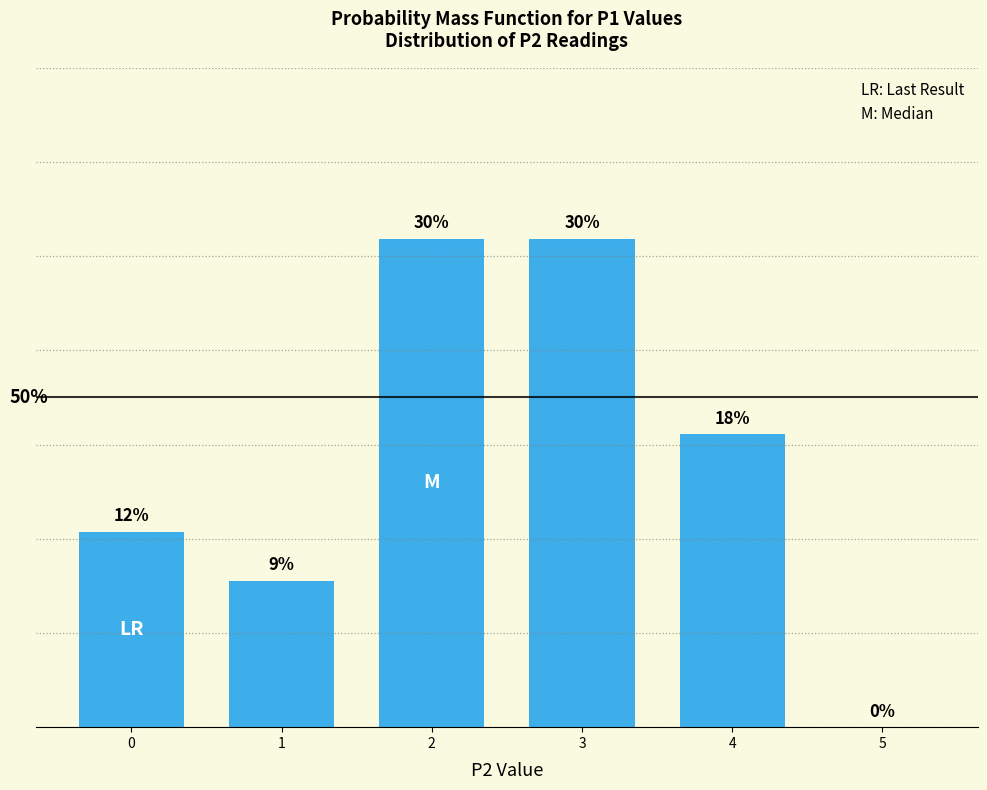

What is the greatest value displayed?

30.3